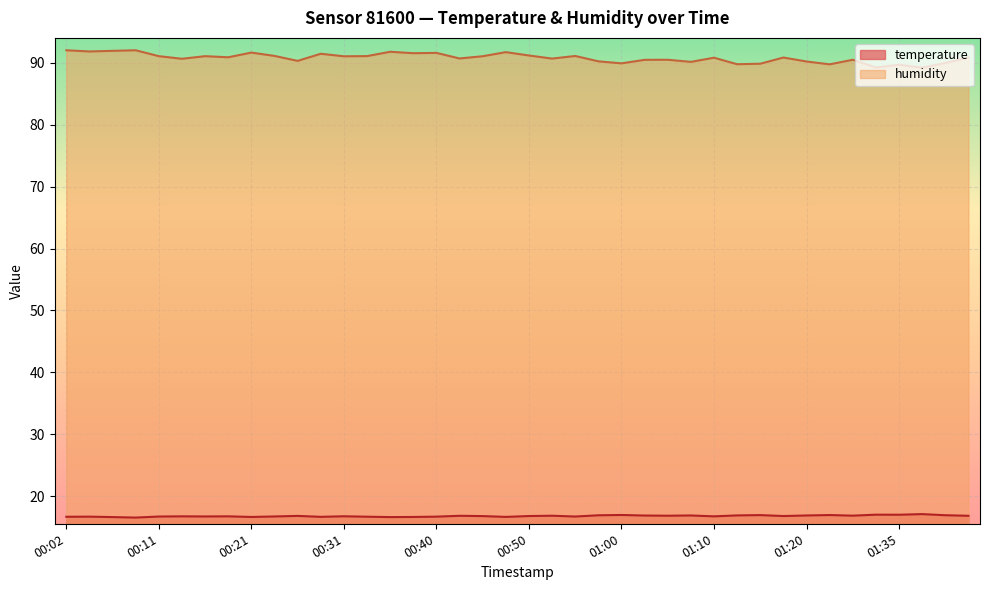

Where is humidity nearest to the value 90?

01:40